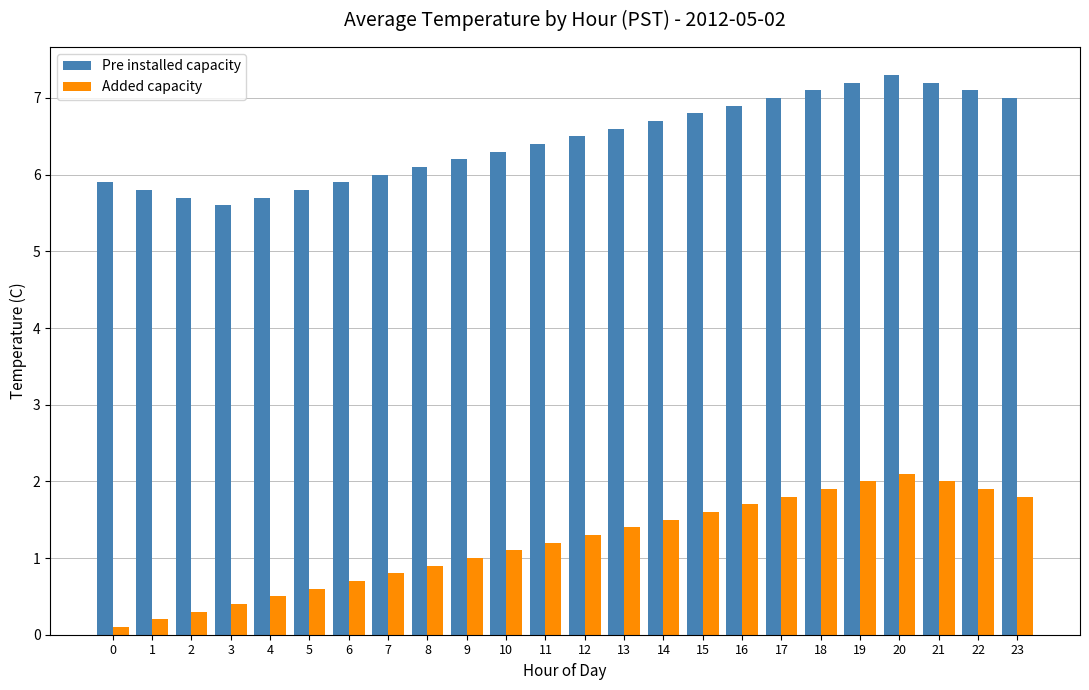

What is the sum of all Added capacity values?

28.8